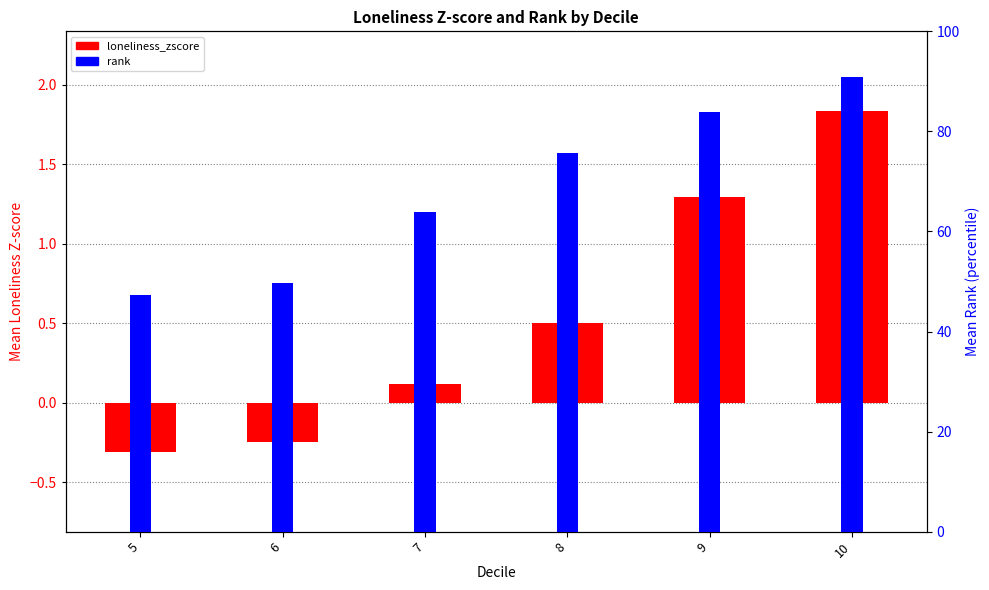

Is it true that rank equals 75.6 at 8?

True